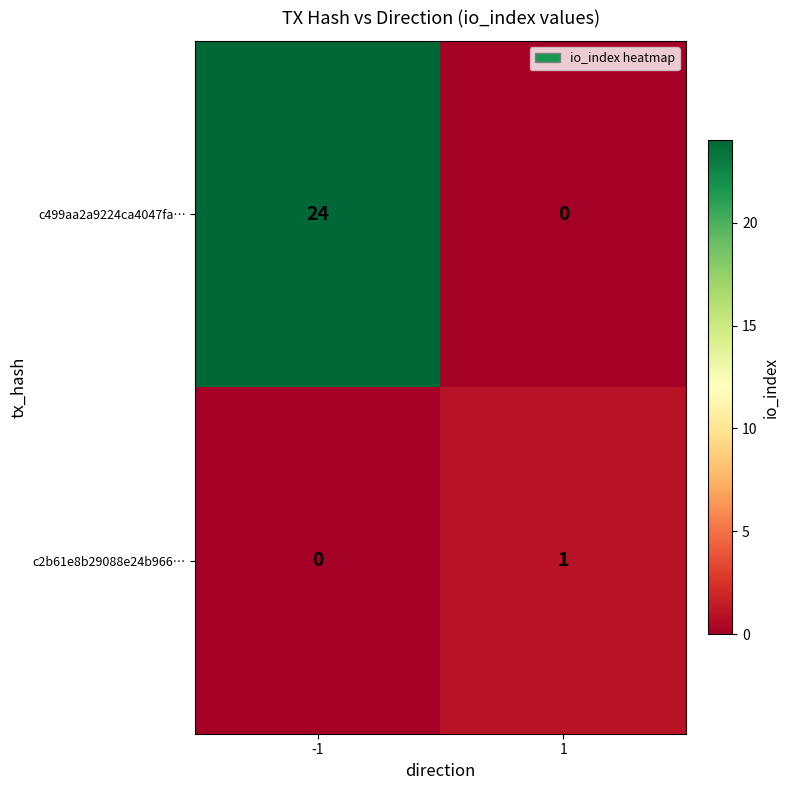

What is the maximum value for c499aa2a9224ca4047fa…?

24